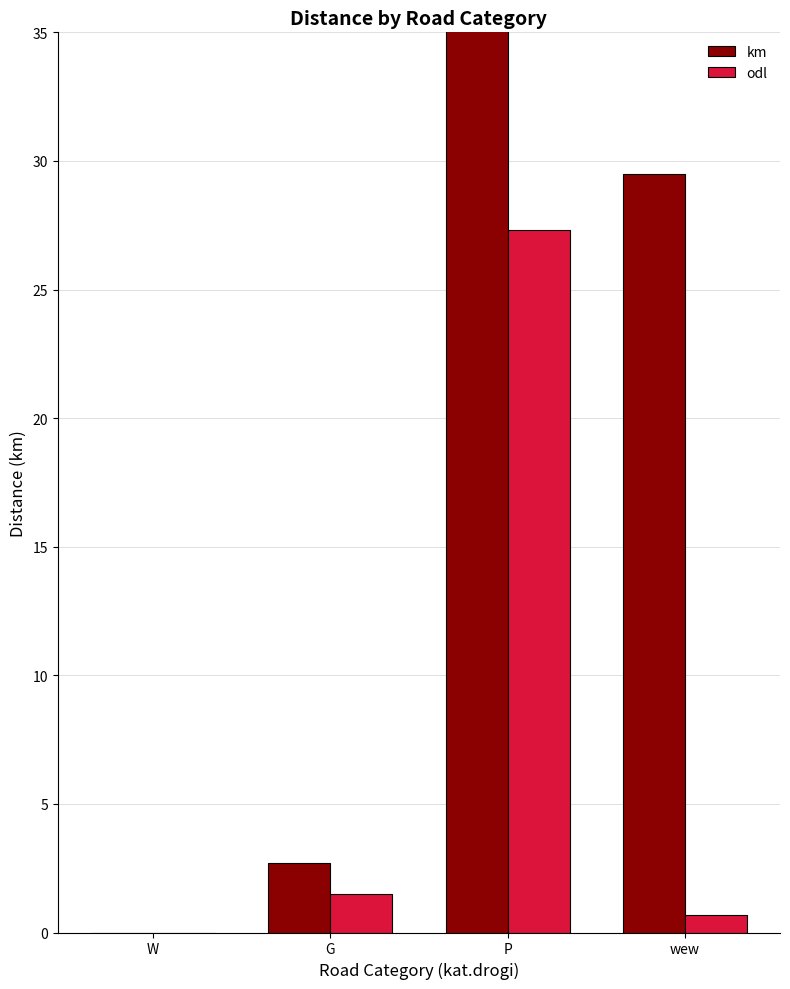

What is the value of the odl bar at the 3rd from the left?

27.3